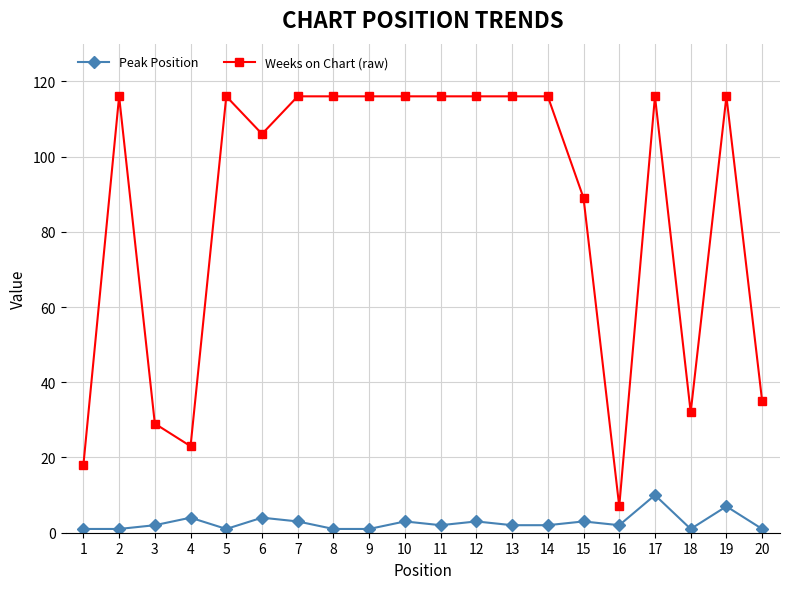

Which series has the widest spread of values?

Weeks on Chart (raw)